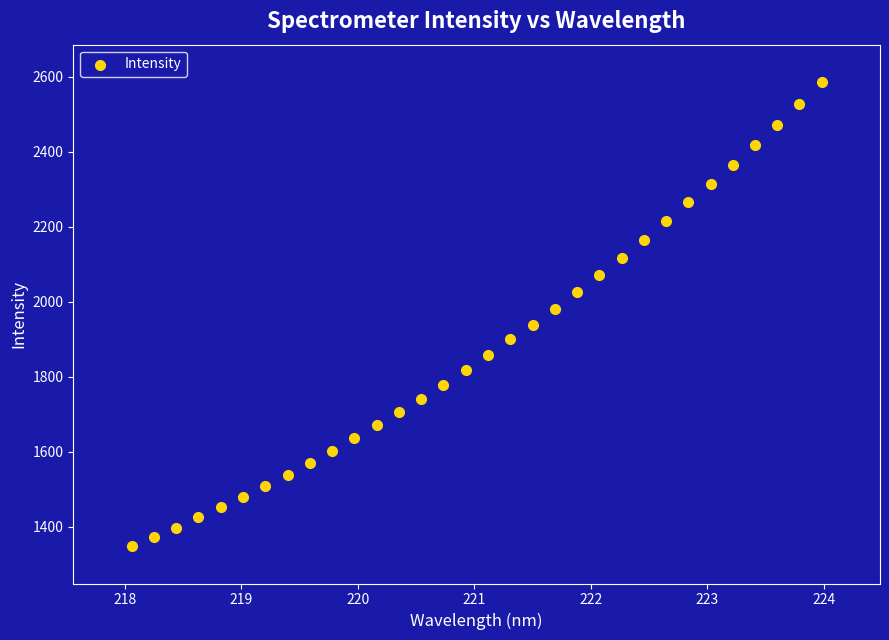

What is the range of X values (max minus min)?

5.9